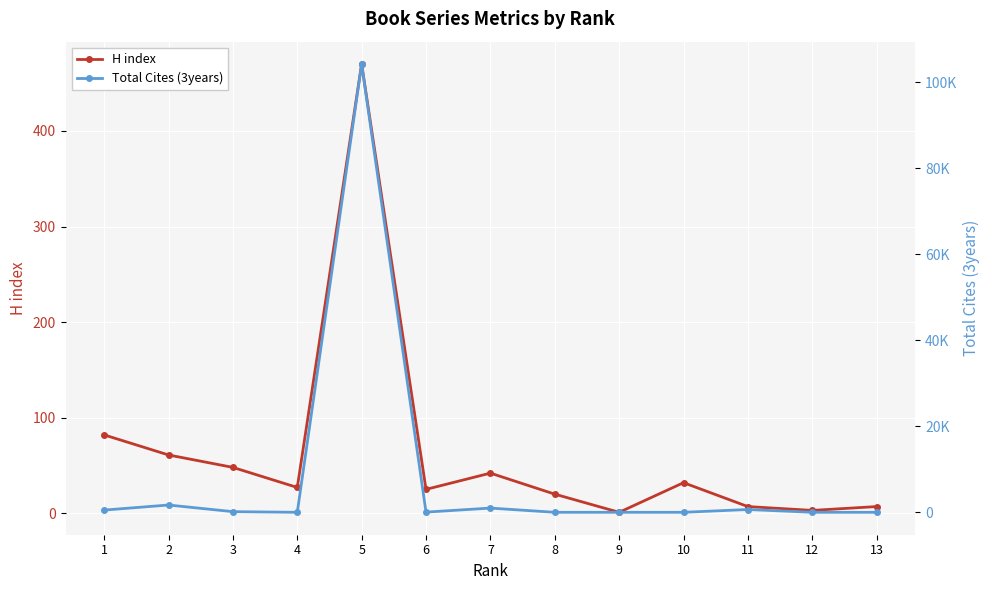

List the series in order of their peak value, highest first.

Total Cites (3years), H index